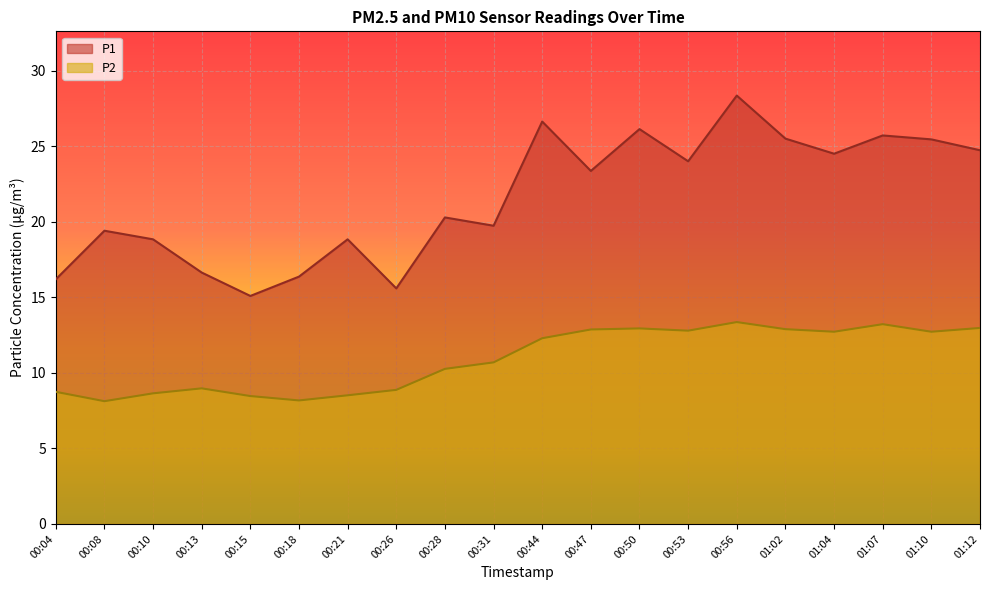

How many data points in P2 are above 12?

10